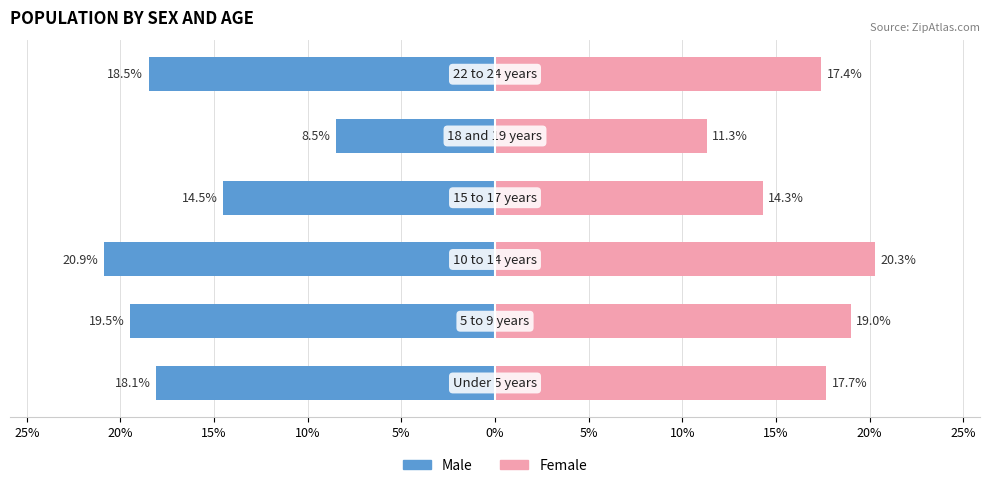

Reading left to right, list all the values displayed in this chart.

Male: -18.1	-19.5	-20.9	-14.5	-8.5	-18.5
Female: 17.7	19.0	20.3	14.3	11.3	17.4